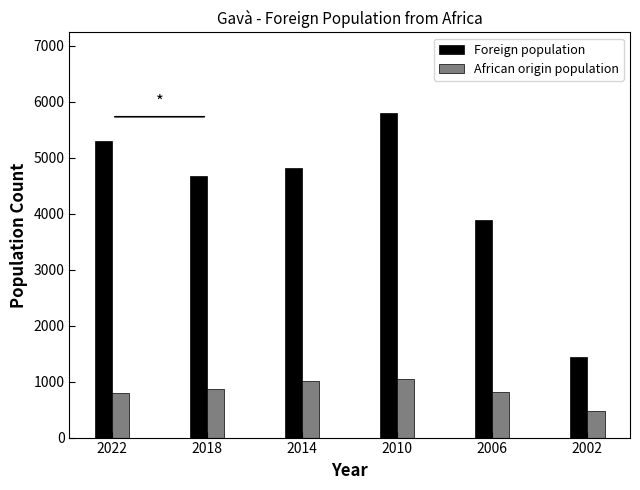

How many values in the Foreign population series are below 4815?

3